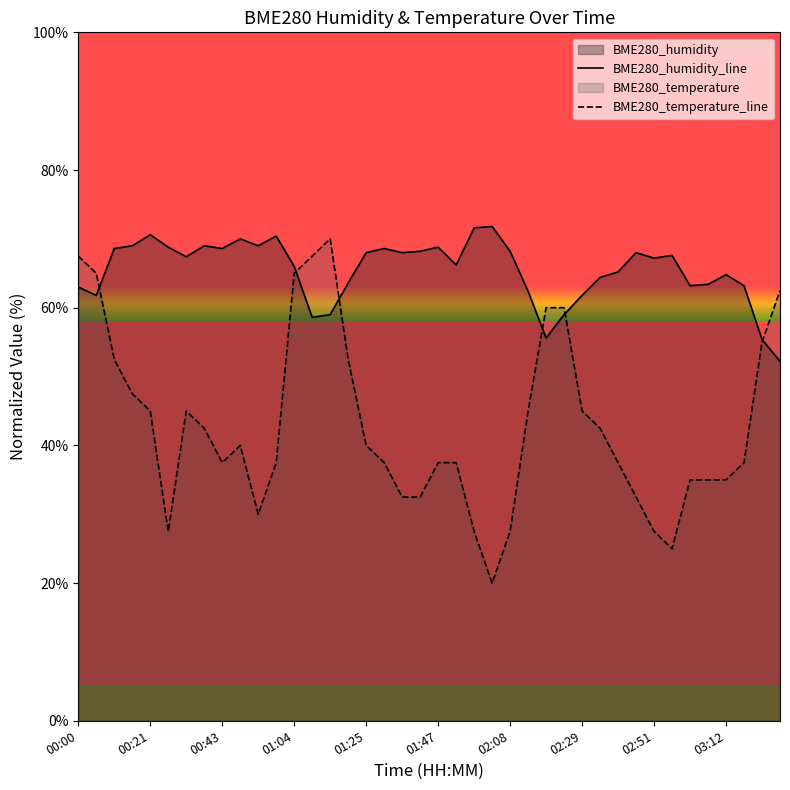

Is the value of BME280_humidity at 00:05 greater than the value of BME280_temperature at 03:07?

Yes